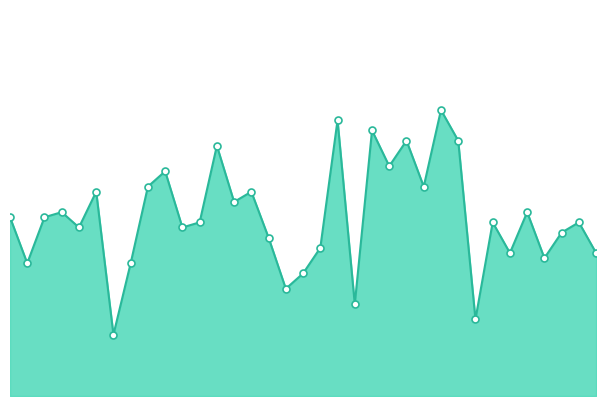

Which label corresponds to the smallest value in the chart?

2020-11-09T00:22:03